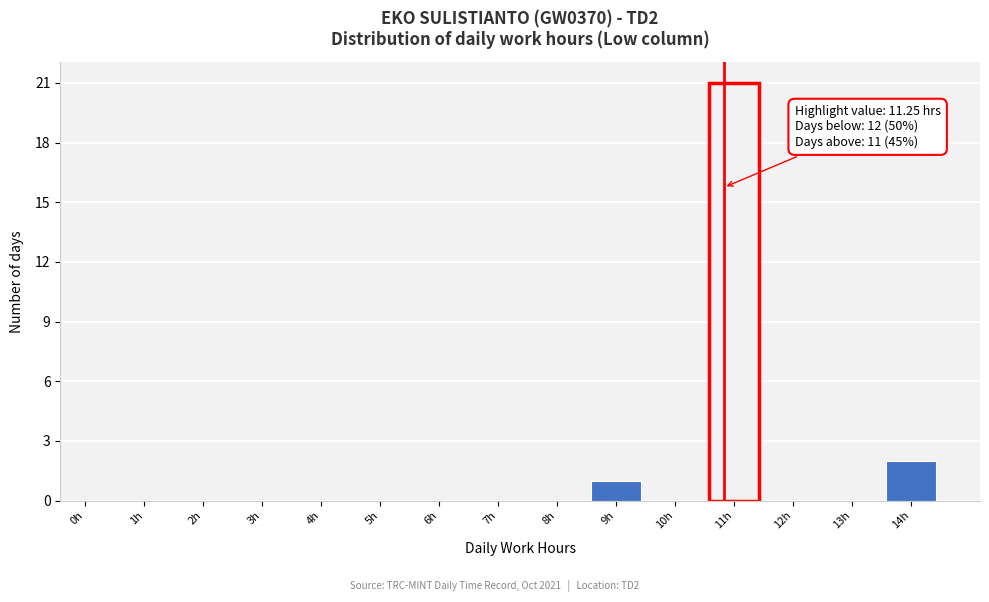

Reading right to left, extract all data points from this chart.

14h=2	13h=0	12h=0	11h=21	10h=0	9h=1	8h=0	7h=0	6h=0	5h=0	4h=0	3h=0	2h=0	1h=0	0h=0